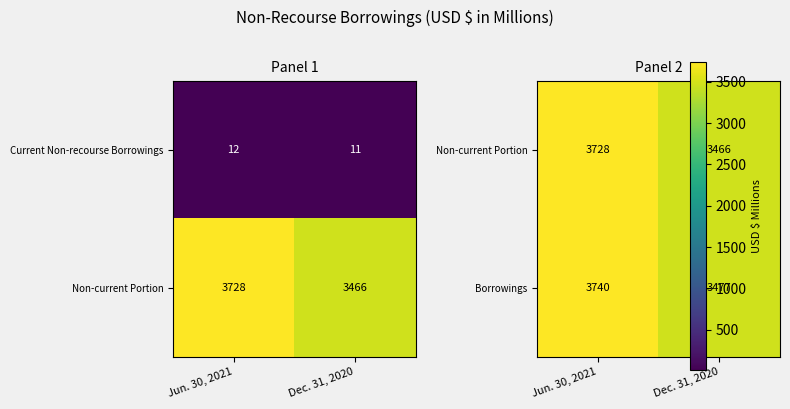

What value does the Current Non-recourse Borrowings series have at Jun. 30, 2021?

12